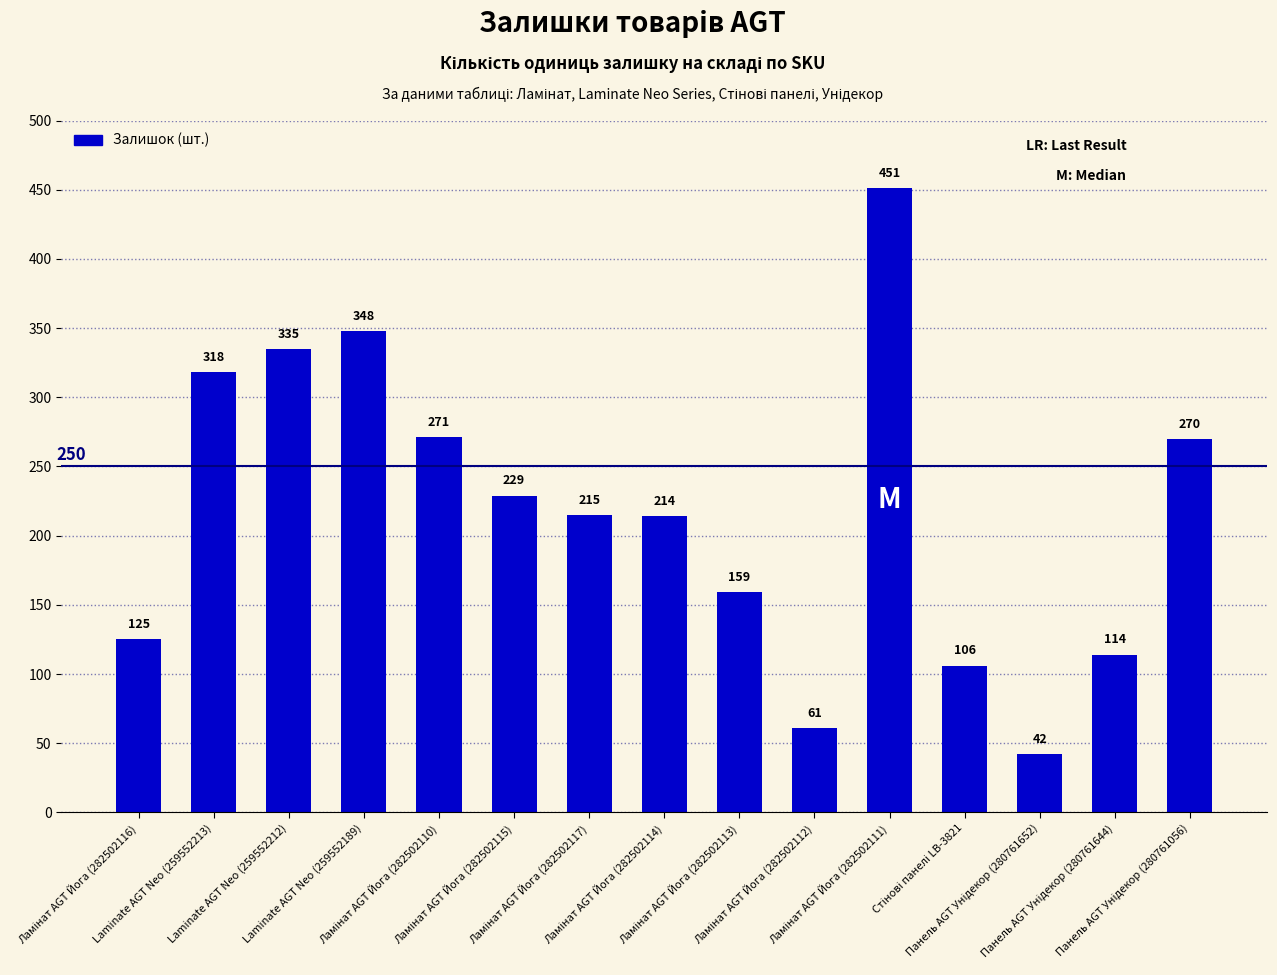

What is the value of the 3rd bar from the left?

335